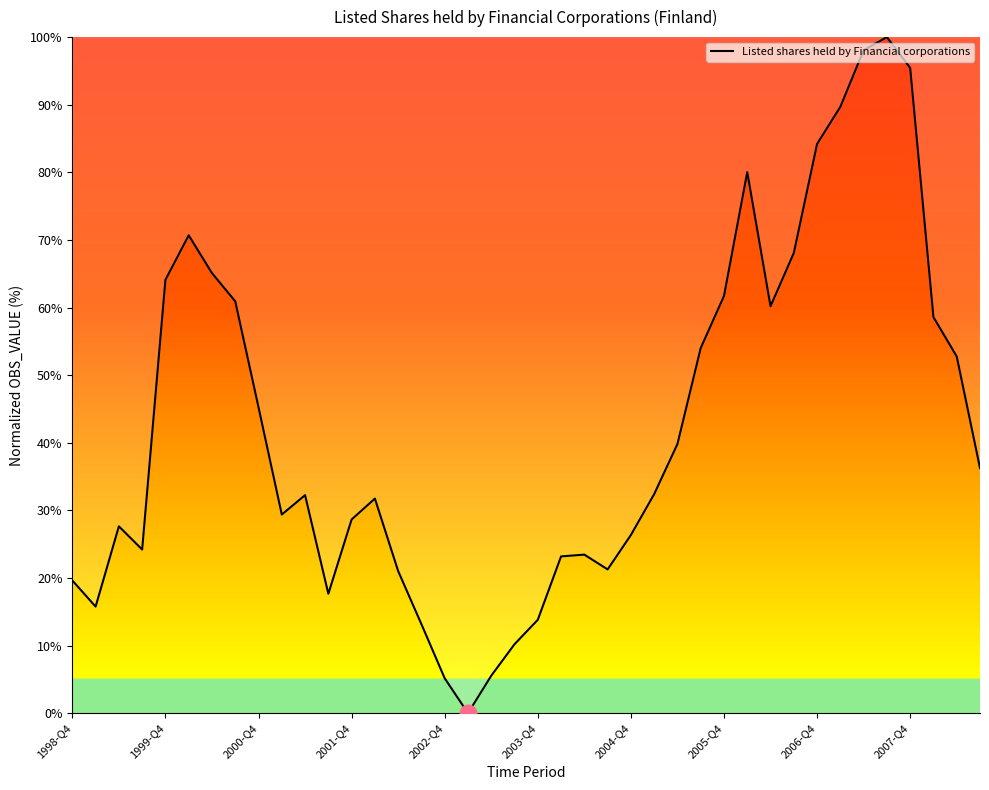

What is the maximum value shown in the chart?

100.0